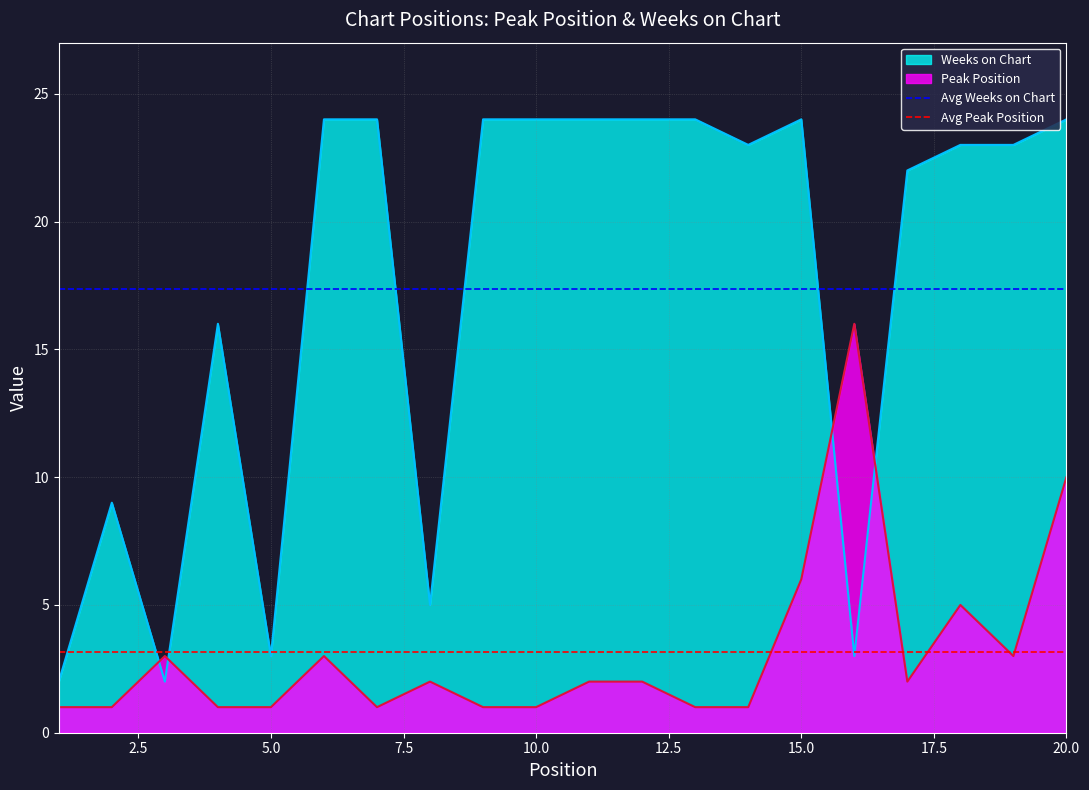

Is the value of Avg Weeks on Chart at 2.5 greater than the value of Avg Peak Position at 0.0?

Yes